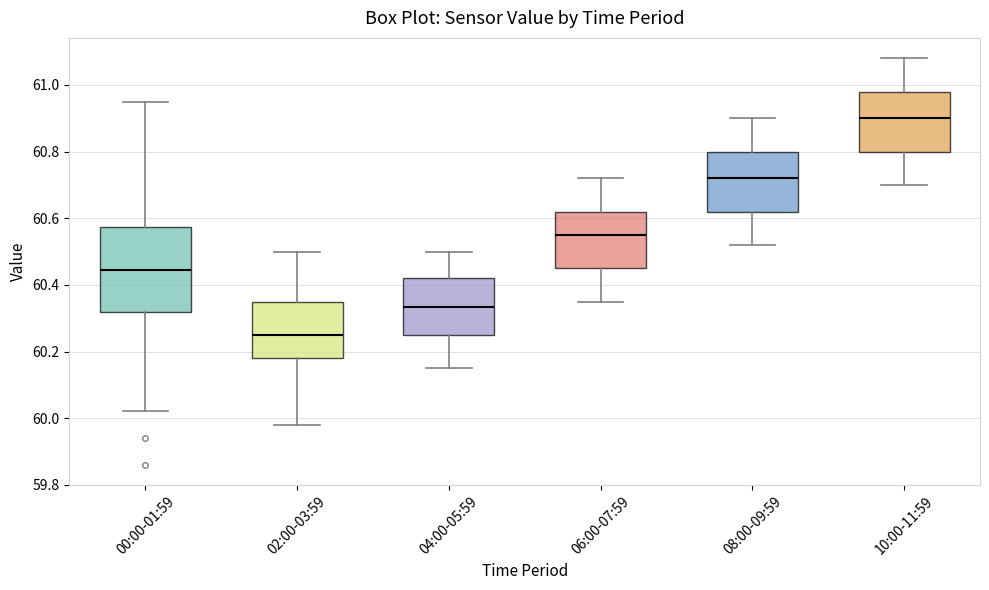

Reading left to right, transcribe this box plot: for each box, give where its median line is, the range the box spans, and where its two whiskers end, as read against the y-axis. The values are not printed on the chart, so give them approximately, as read against the axis.

00:00-01:59: median 60.44, box 60.32 to 60.58, whiskers 60.02 to 60.96
02:00-03:59: median 60.26, box 60.18 to 60.36, whiskers 59.98 to 60.50
04:00-05:59: median 60.34, box 60.26 to 60.42, whiskers 60.16 to 60.50
06:00-07:59: median 60.56, box 60.46 to 60.62, whiskers 60.36 to 60.72
08:00-09:59: median 60.72, box 60.62 to 60.80, whiskers 60.52 to 60.90
10:00-11:59: median 60.90, box 60.80 to 60.98, whiskers 60.70 to 61.08